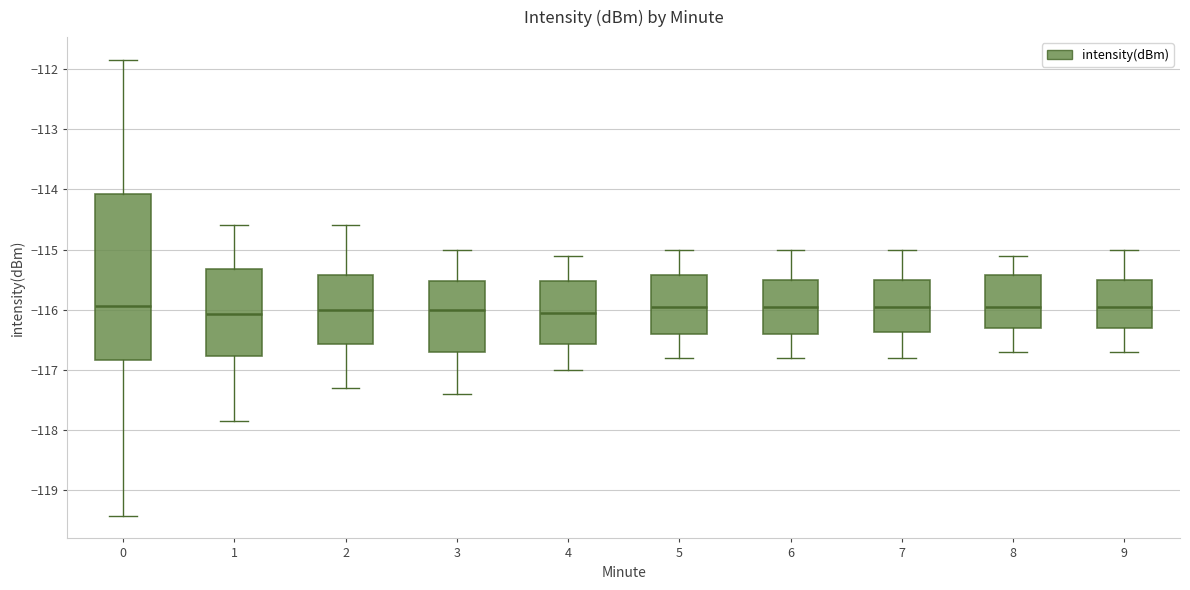

Comparing the boxes themselves (not the whiskers), which one is the tallest?

0